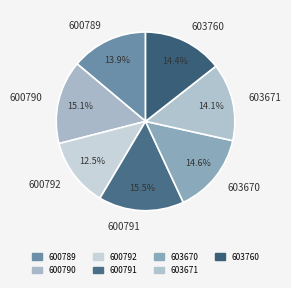

Is it true that 603671 is 24% of the pie?

False